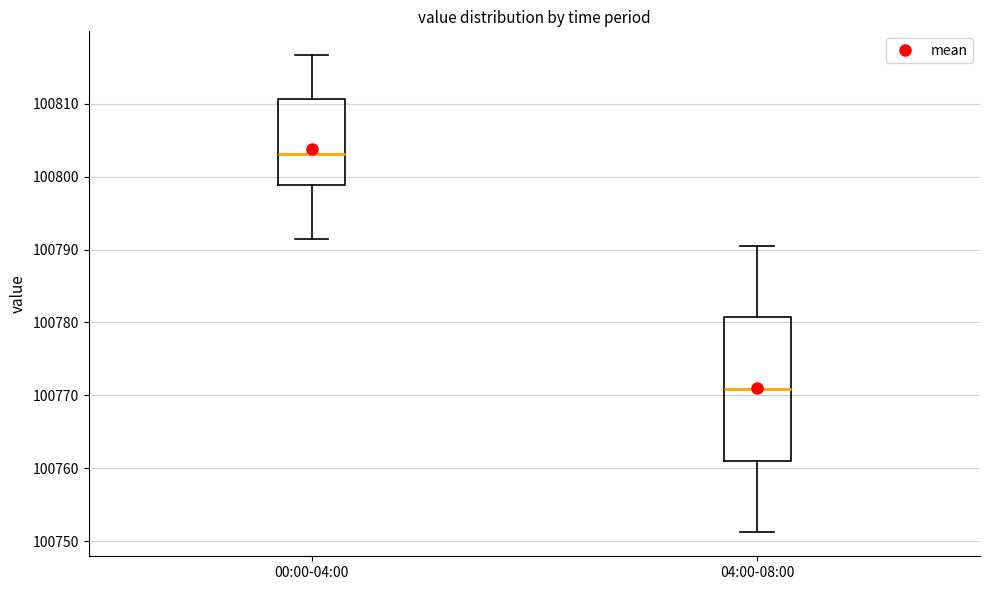

Reading left to right, transcribe this box plot: for each box, give where its median line is, the range the box spans, and where its two whiskers end, as read against the y-axis. The values are not printed on the chart, so give them approximately, as read against the axis.

00:00-04:00: median 100803, box 100799 to 100811, whiskers 100791 to 100817
04:00-08:00: median 100771, box 100761 to 100781, whiskers 100751 to 100791